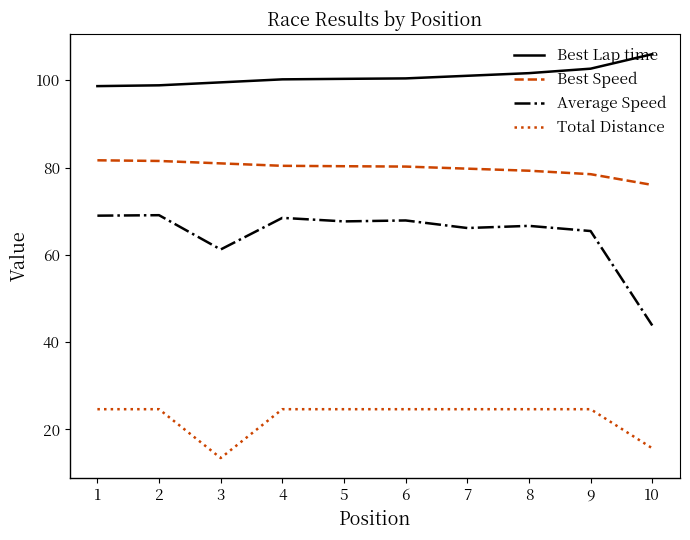

True or false: Best Lap time and Total Distance intersect in this chart.

False